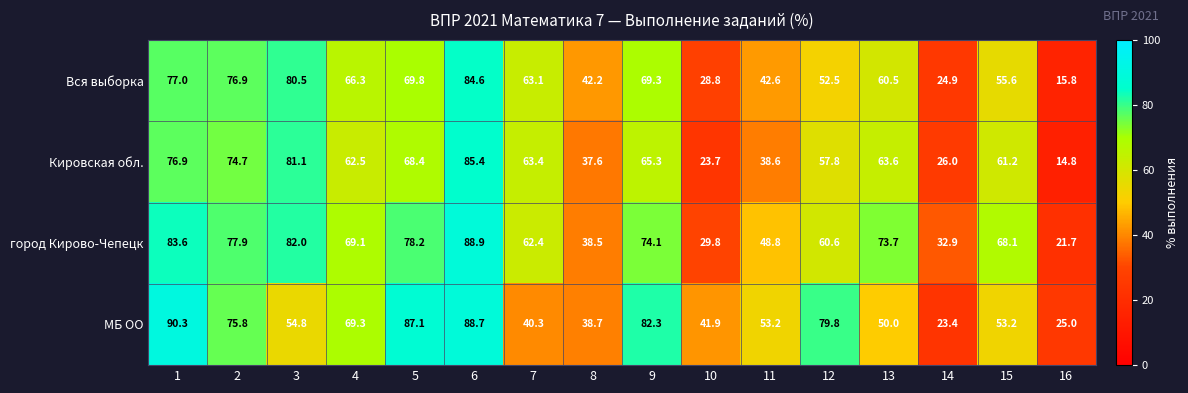

What is the difference between the maximum and minimum values in the Кировская обл. series?

70.6